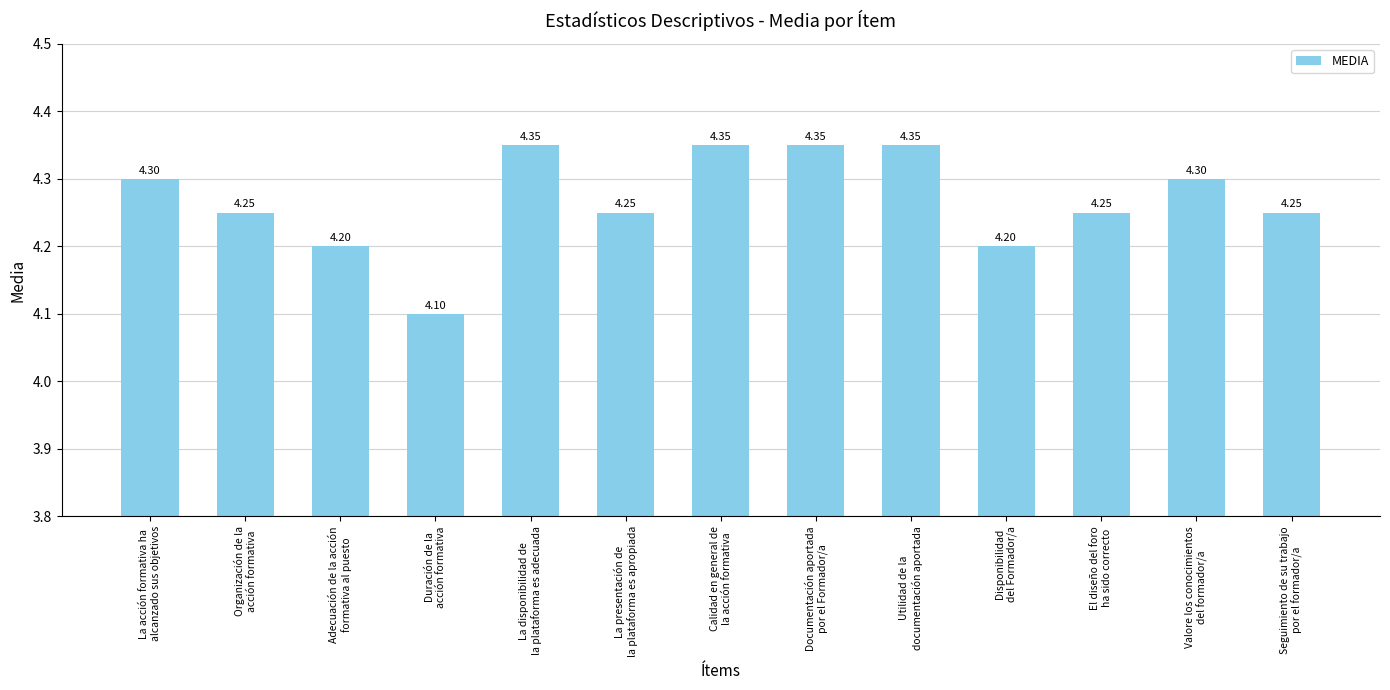

Is it true that the value at Duración de la
acción formativa is 4.1?

True